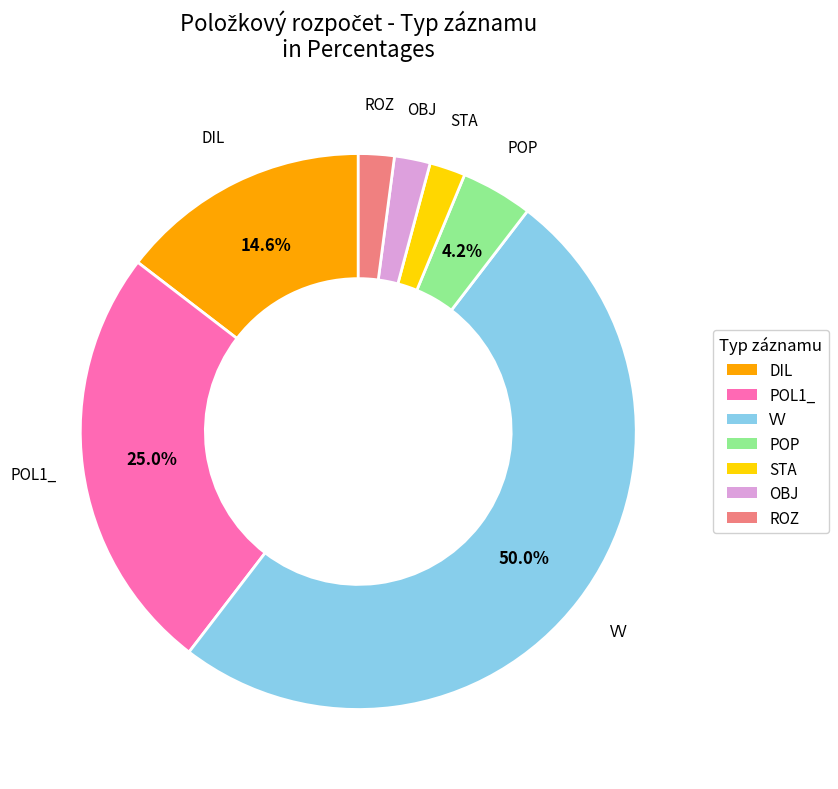

Is the sum of STA and ROZ greater than half?

No